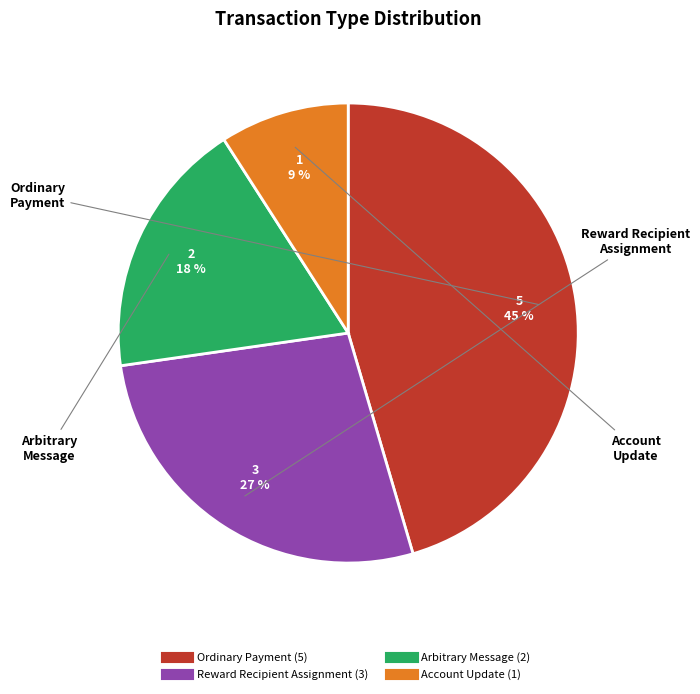

Combined, do Arbitrary Message and Ordinary Payment account for over 50%?

Yes